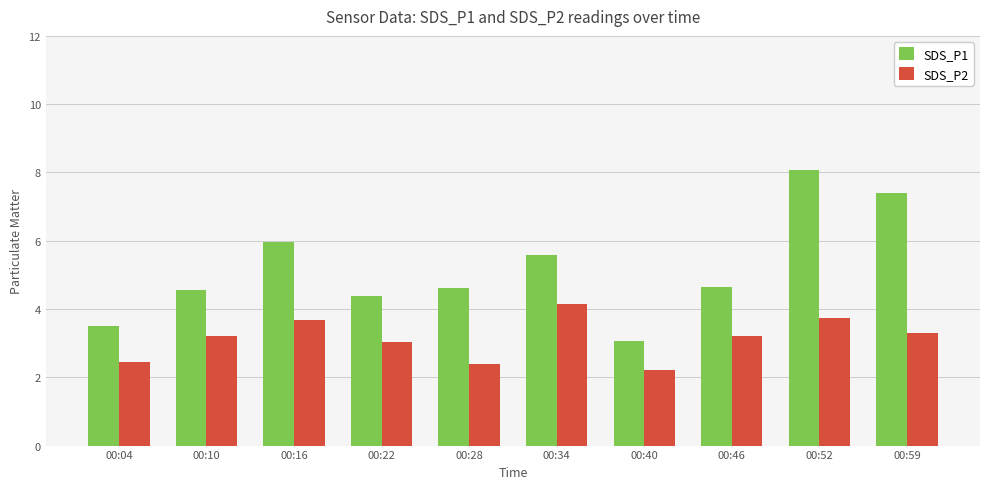

List the series in order of their peak value, lowest first.

SDS_P2, SDS_P1